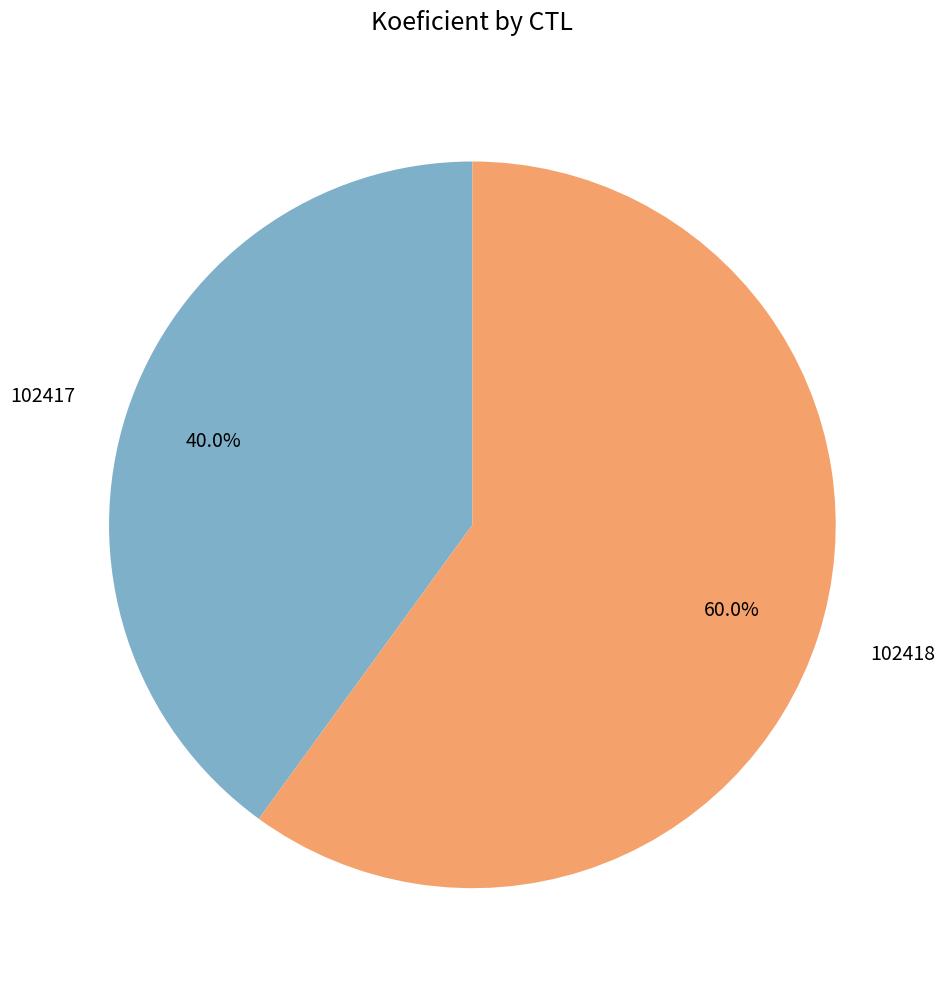

Does any single category account for the majority?

Yes